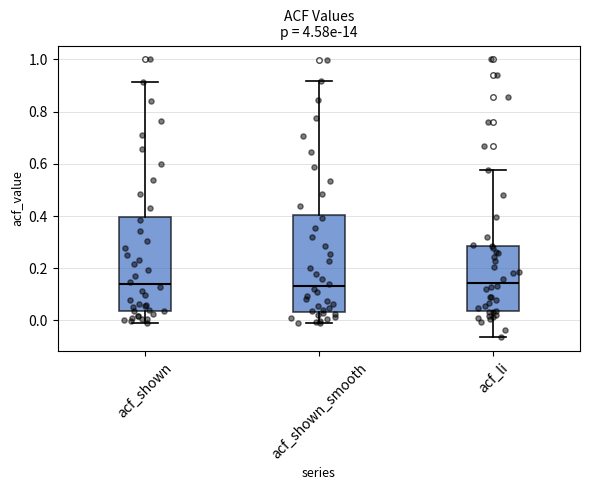

Where is the upper edge of the box for acf_li on the y-axis? The values are not printed on the chart, so give them approximately, as read against the axis.

0.28